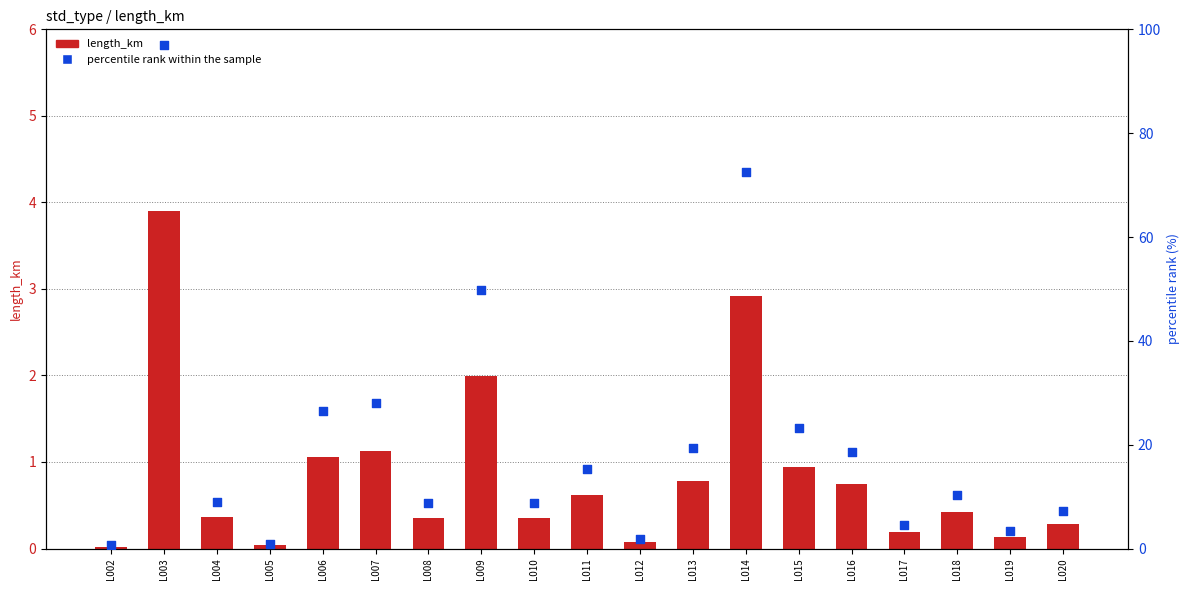

At how many categories does at least one series exceed 82?

1